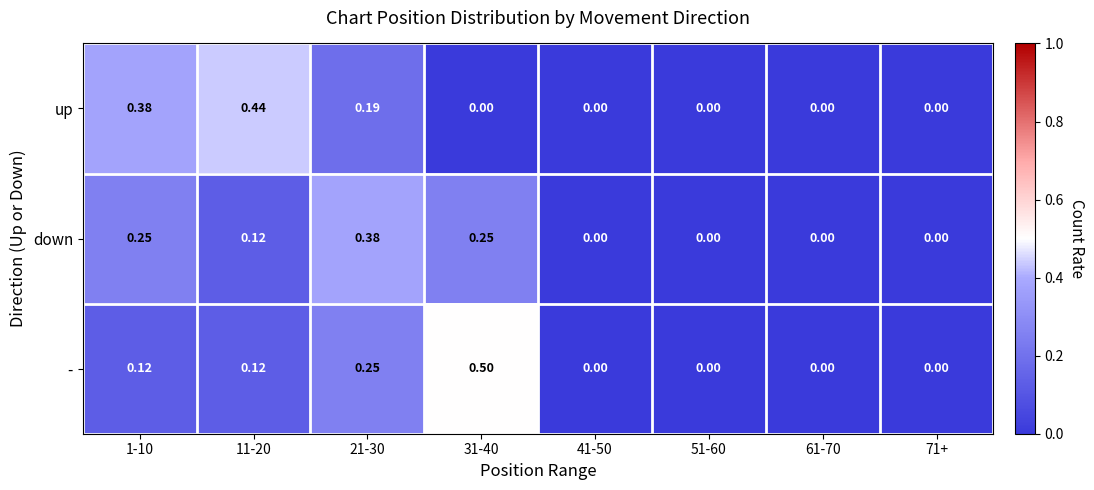

Which series has the largest total across all categories?

up